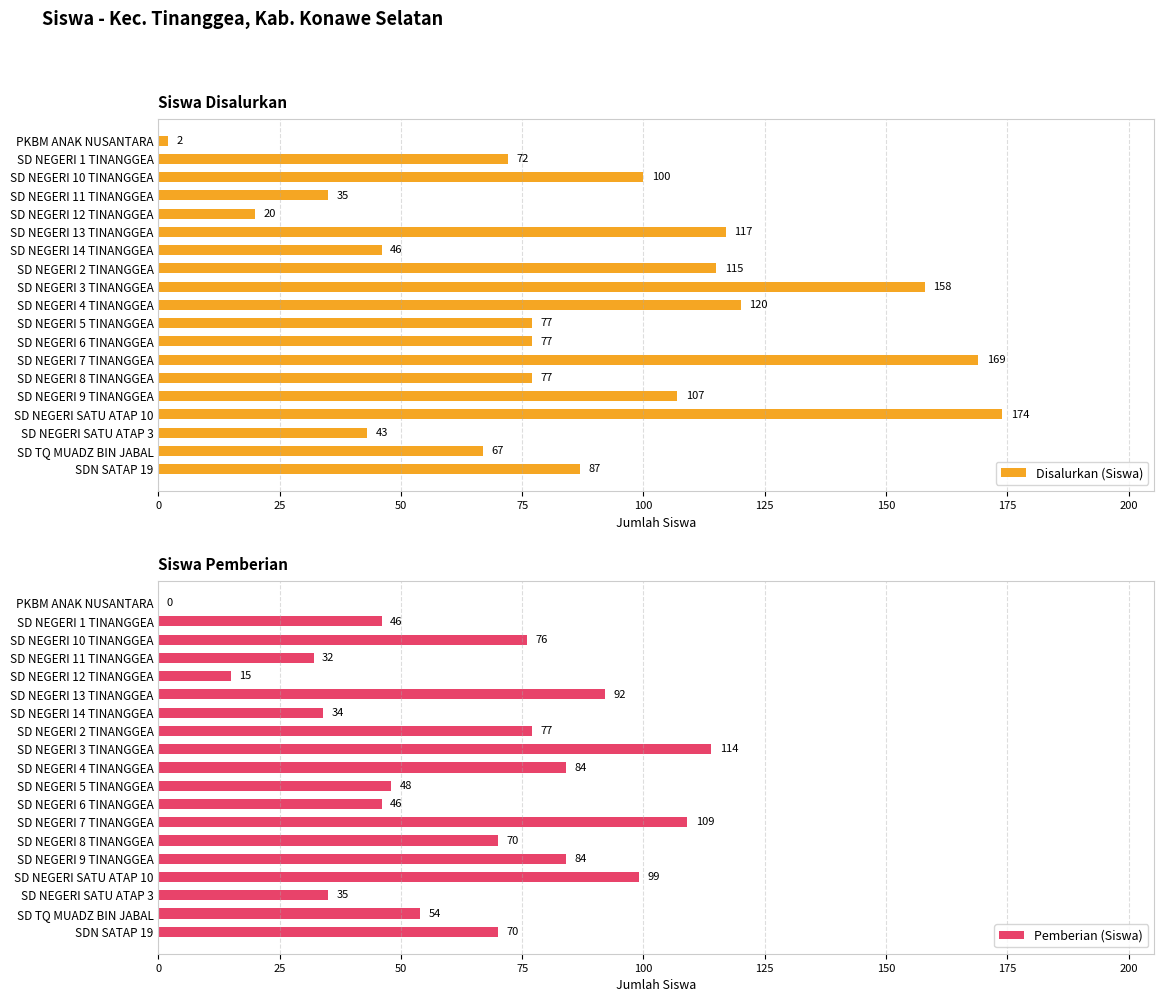

Reading left to right, transcribe all the data shown in this chart.

Disalurkan (Siswa): 2	72	100	35	20	117	46	115	158	120	77	77	169	77	107	174	43	67	87
Pemberian (Siswa): 0	46	76	32	15	92	34	77	114	84	48	46	109	70	84	99	35	54	70